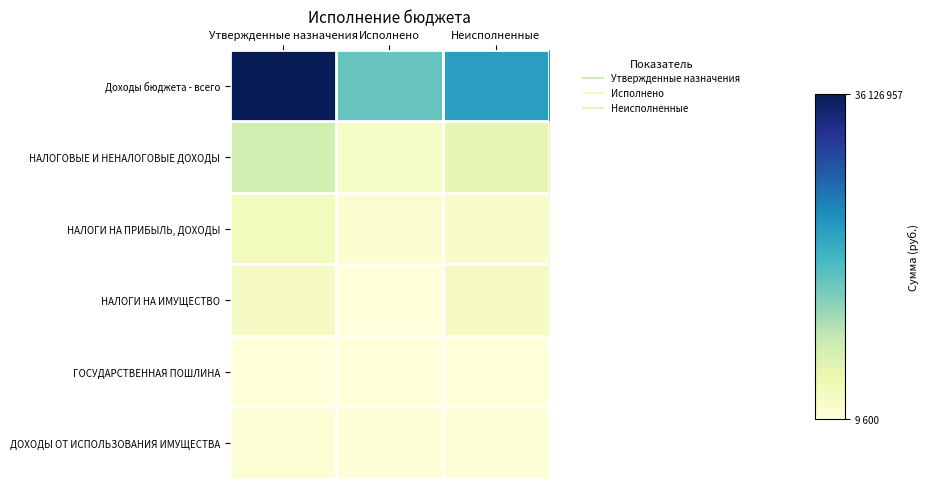

At Неисполненные, list the series in order from smallest to largest.

ГОСУДАРСТВЕННАЯ ПОШЛИНА, ДОХОДЫ ОТ ИСПОЛЬЗОВАНИЯ ИМУЩЕСТВА, НАЛОГИ НА ПРИБЫЛЬ, ДОХОДЫ, НАЛОГИ НА ИМУЩЕСТВО, НАЛОГОВЫЕ И НЕНАЛОГОВЫЕ ДОХОДЫ, Доходы бюджета - всего